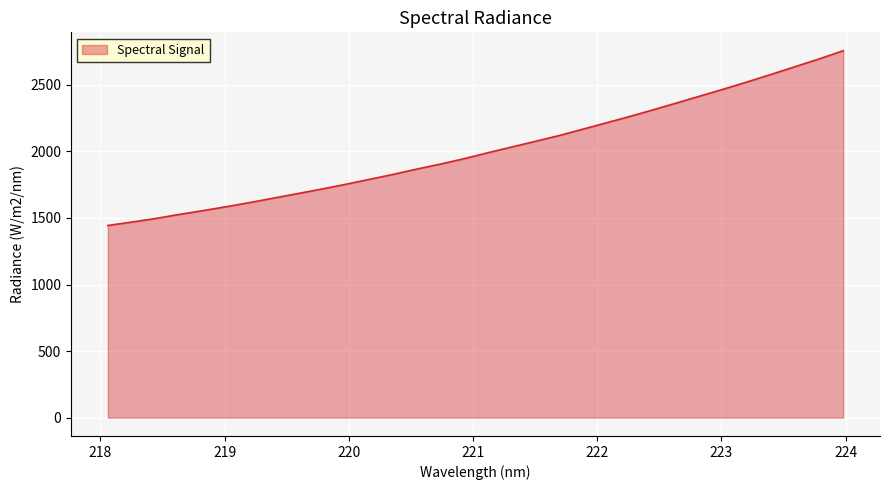

What is the smallest value displayed?

1443.7